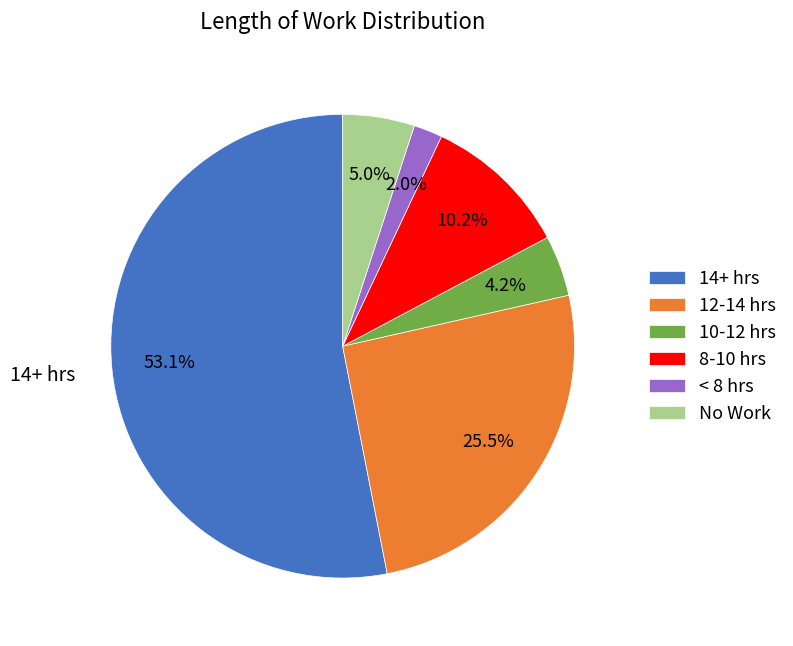

Which category has the biggest portion of the pie?

14+ hrs